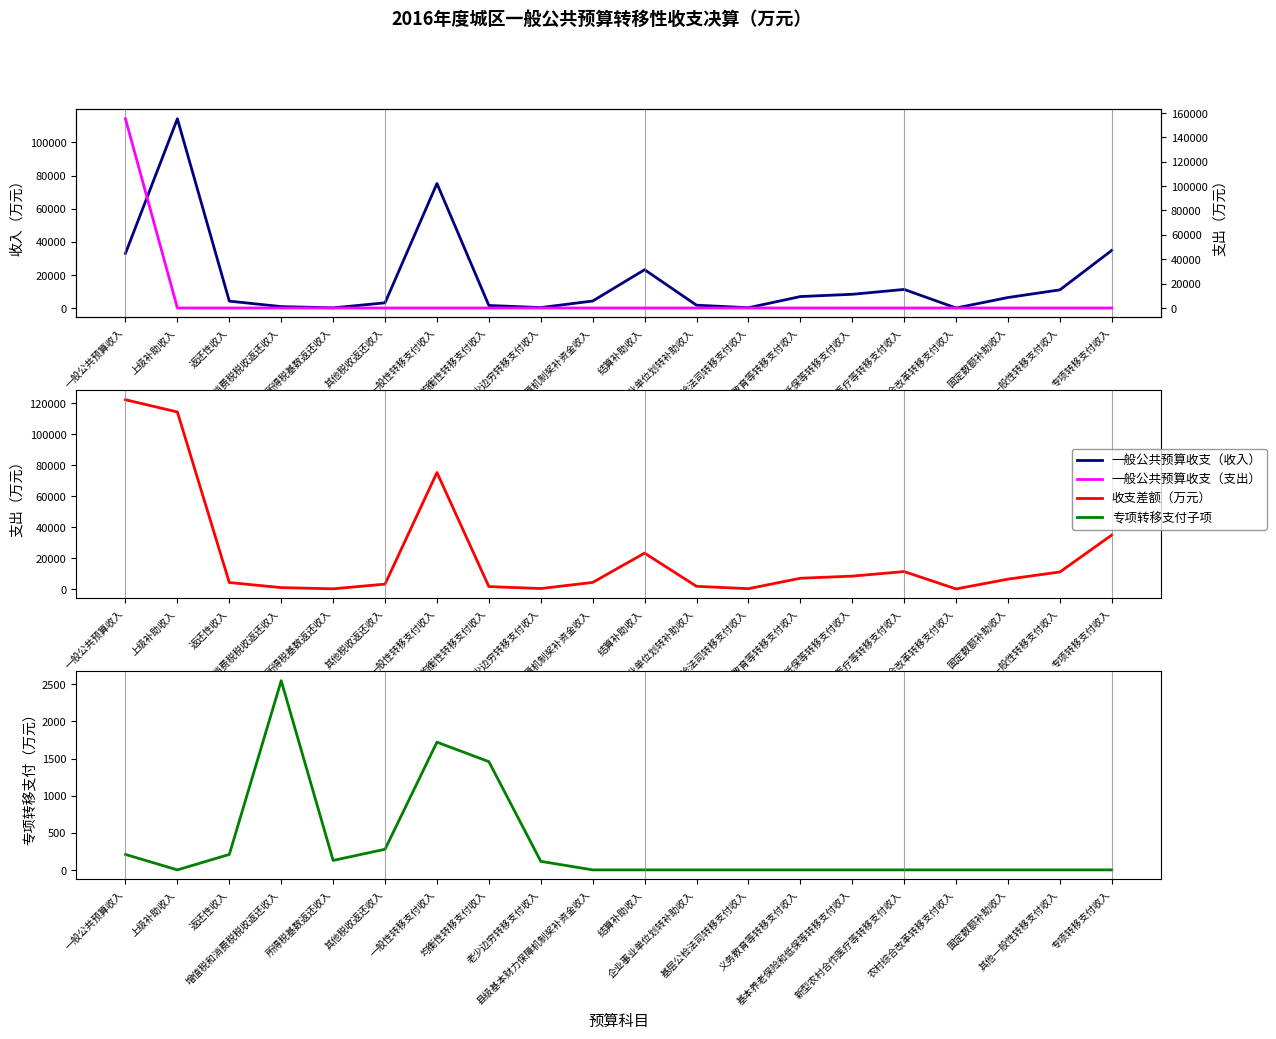

At which category is the sum across all series the highest?

一般公共预算收入